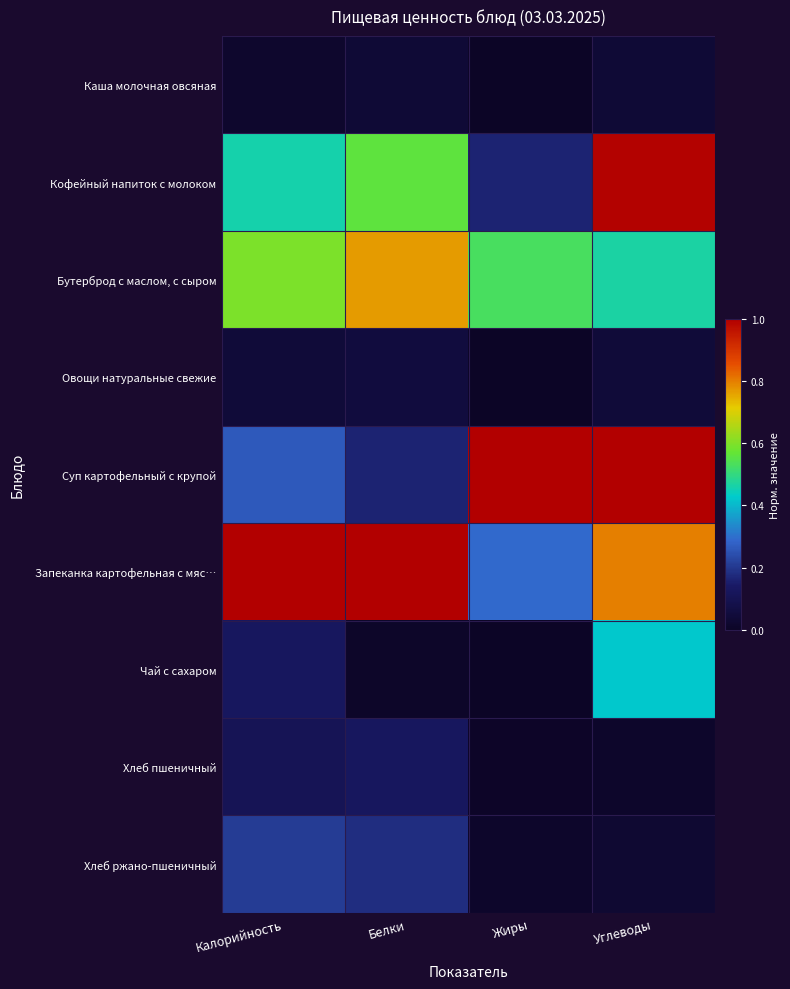

Where is Хлеб ржано-пшеничный nearest to the value 0?

Жиры